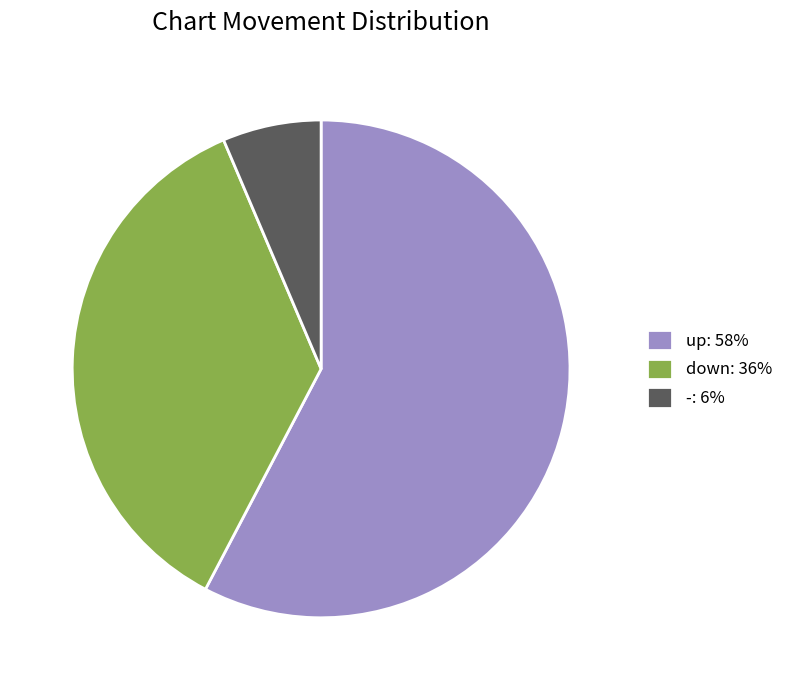

Between down: 36% and up: 58%, which is larger?

up: 58%